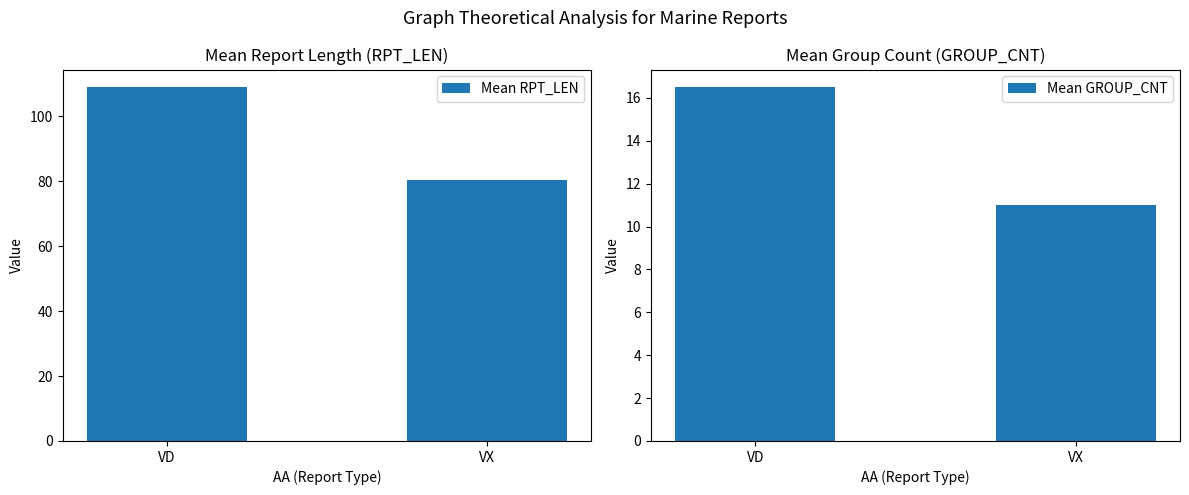

Which label corresponds to the largest value in the chart?

VD